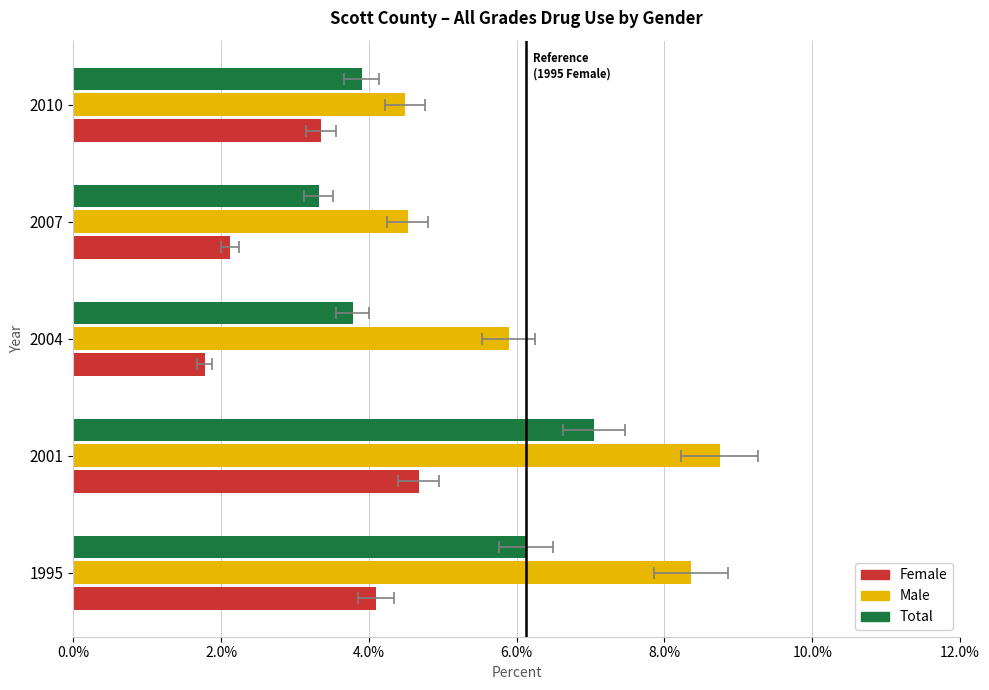

The Female series shows 0.0 at 1995. True or false?

False